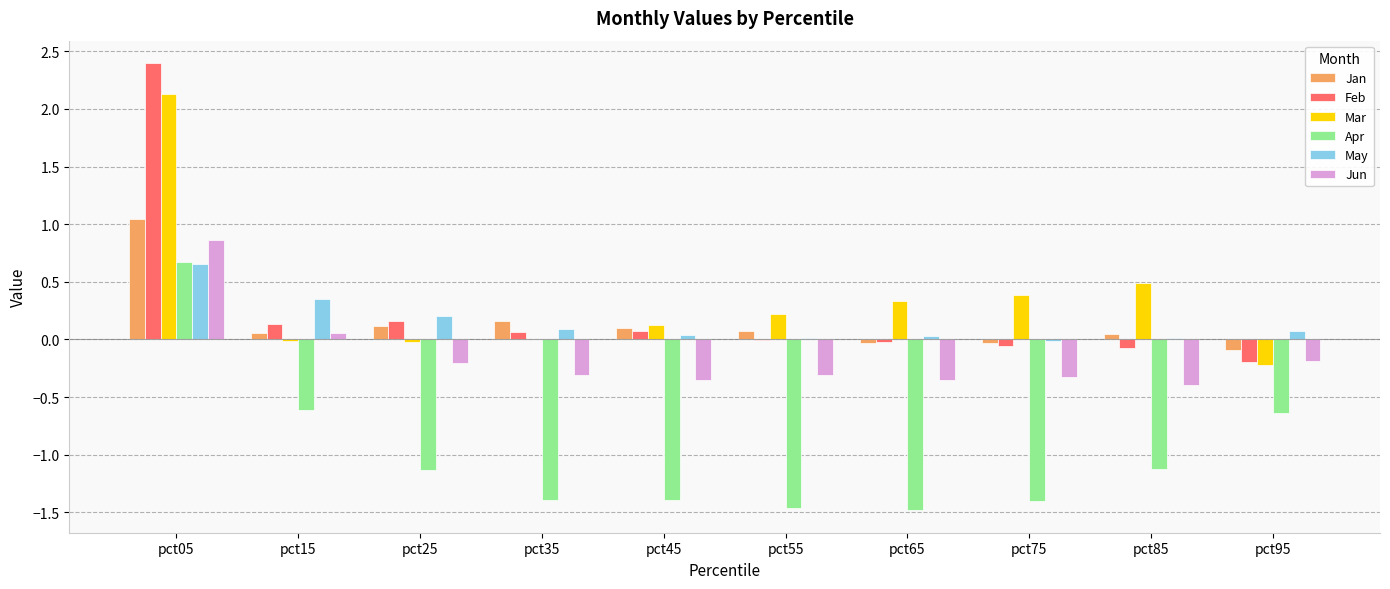

What is the maximum value for Mar?

2.1